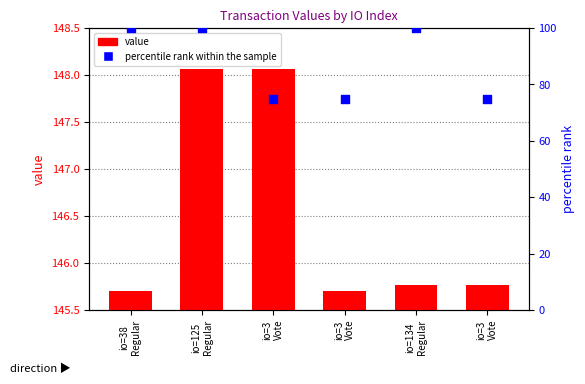

Which series has the widest spread of Y values?

percentile rank within the sample